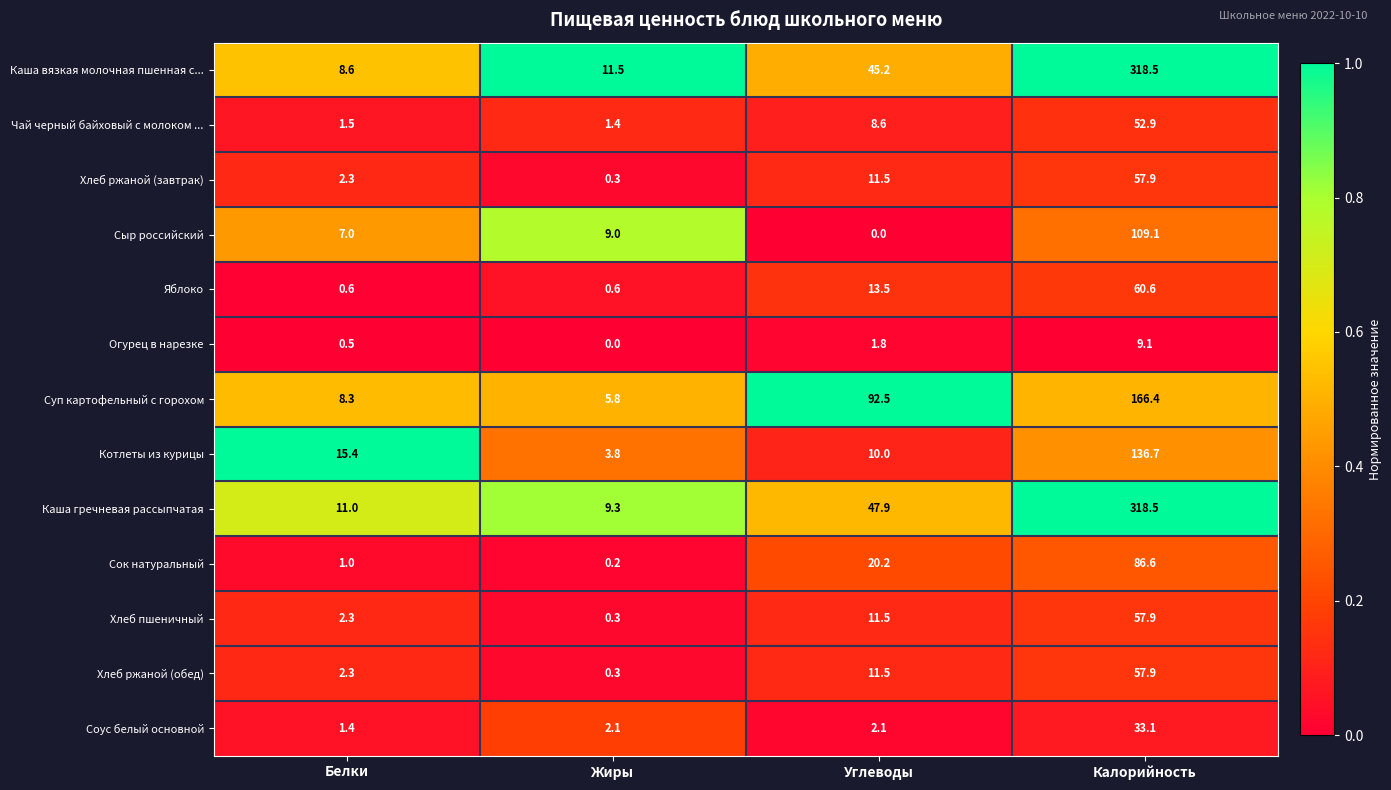

What is the total value across all series at Калорийность?

1465.2